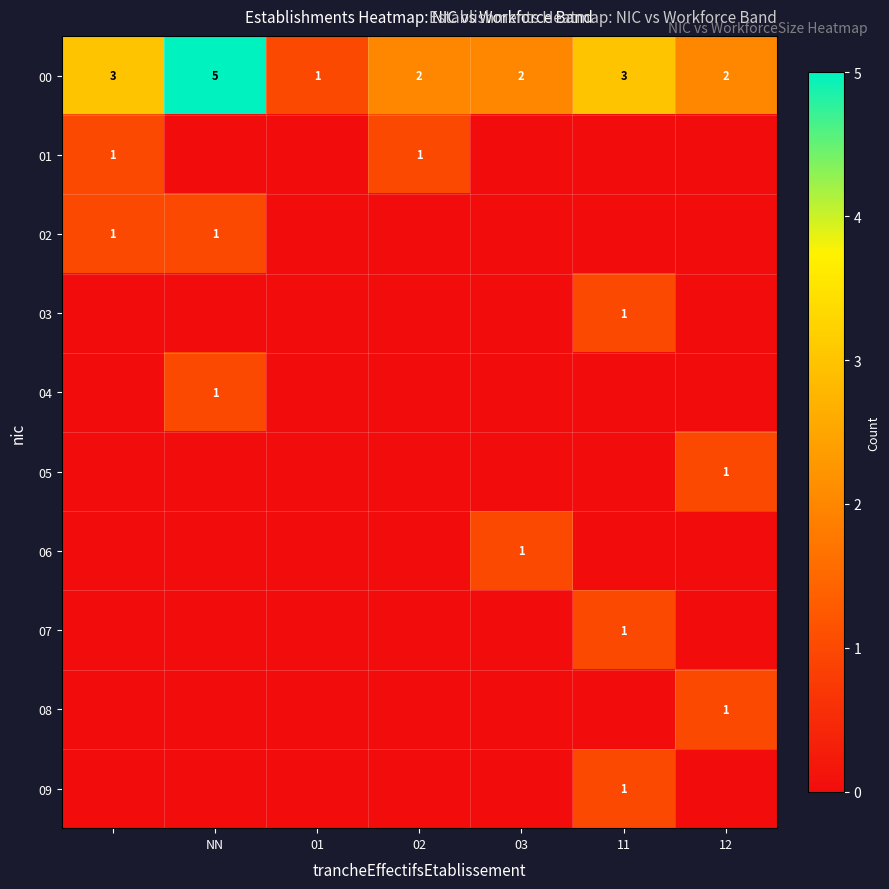

What is the sum of all 00 values?

18